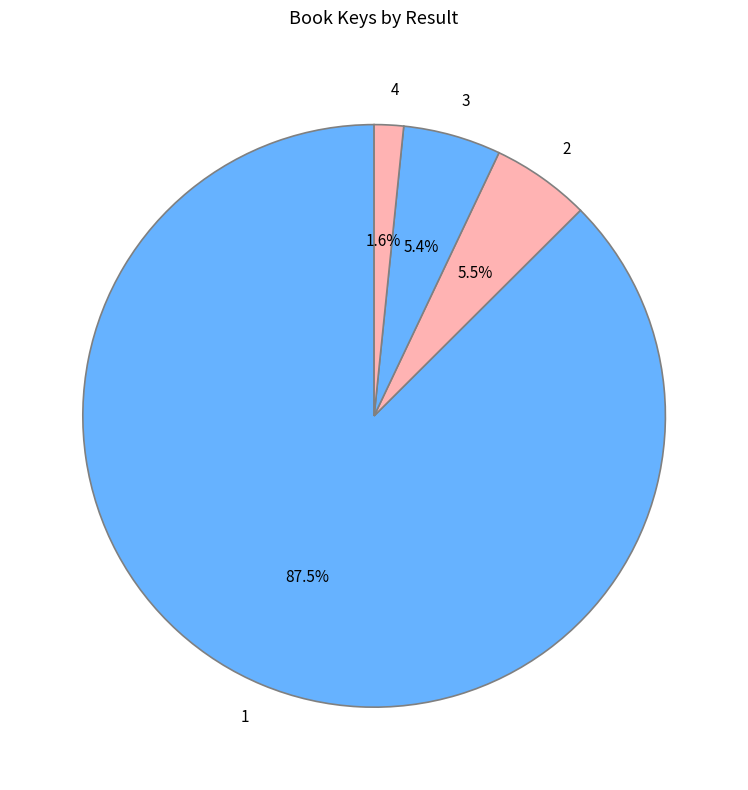

What is the smallest slice in the pie chart?

4